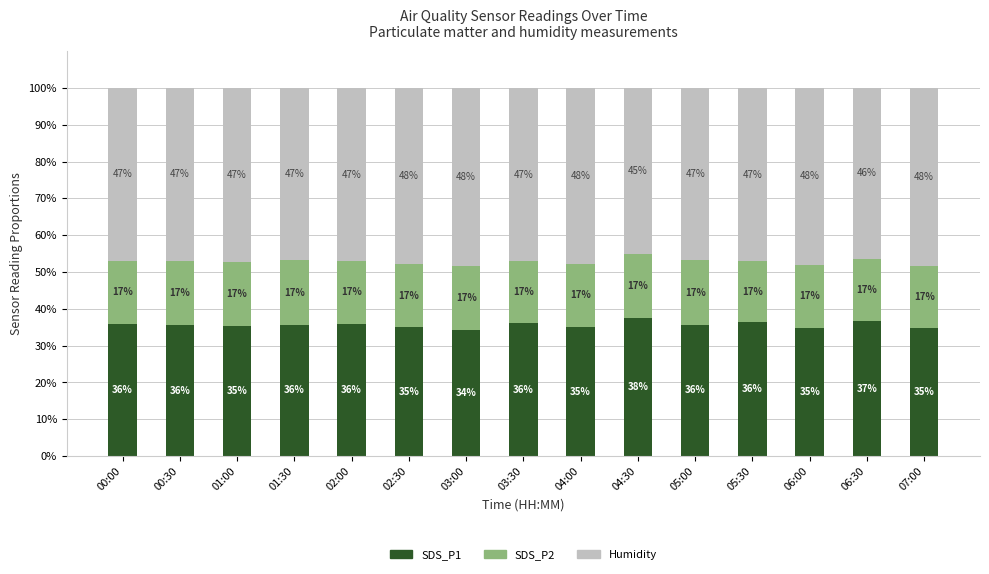

What is the total value across all series at 00:30?

100.0